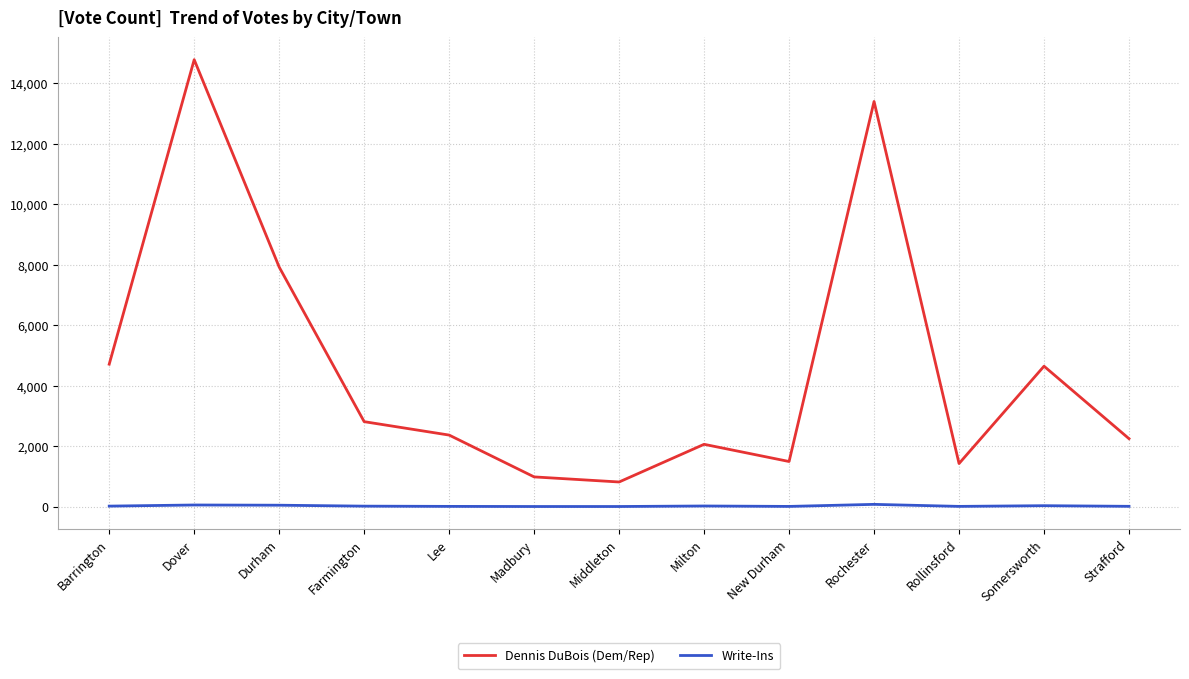

True or false: Dennis DuBois (Dem/Rep) has more than 2 interior local peaks.

True